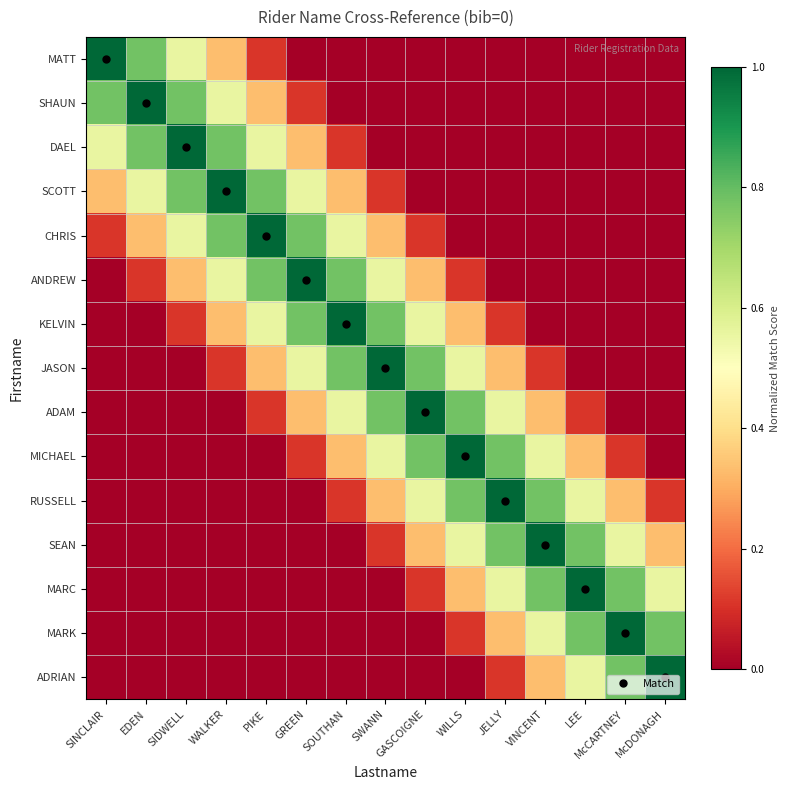

Between WILLS and SIDWELL, which is larger?

SIDWELL